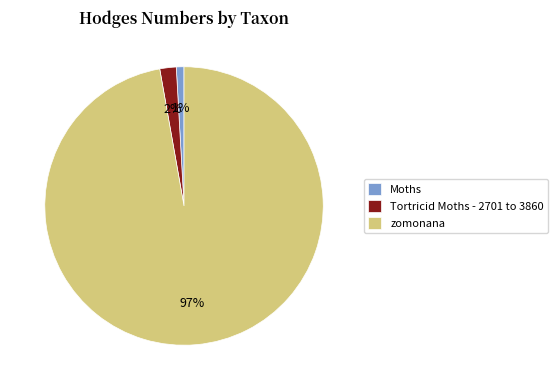

Combined, do Moths and zomonana account for over 50%?

Yes